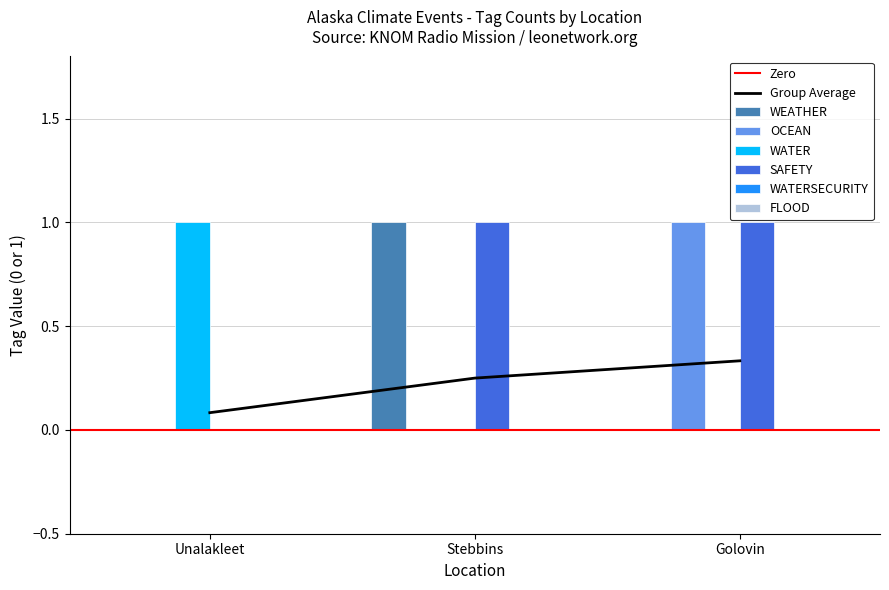

Is the value of OCEAN at Golovin greater than the value of WEATHER at Unalakleet?

Yes